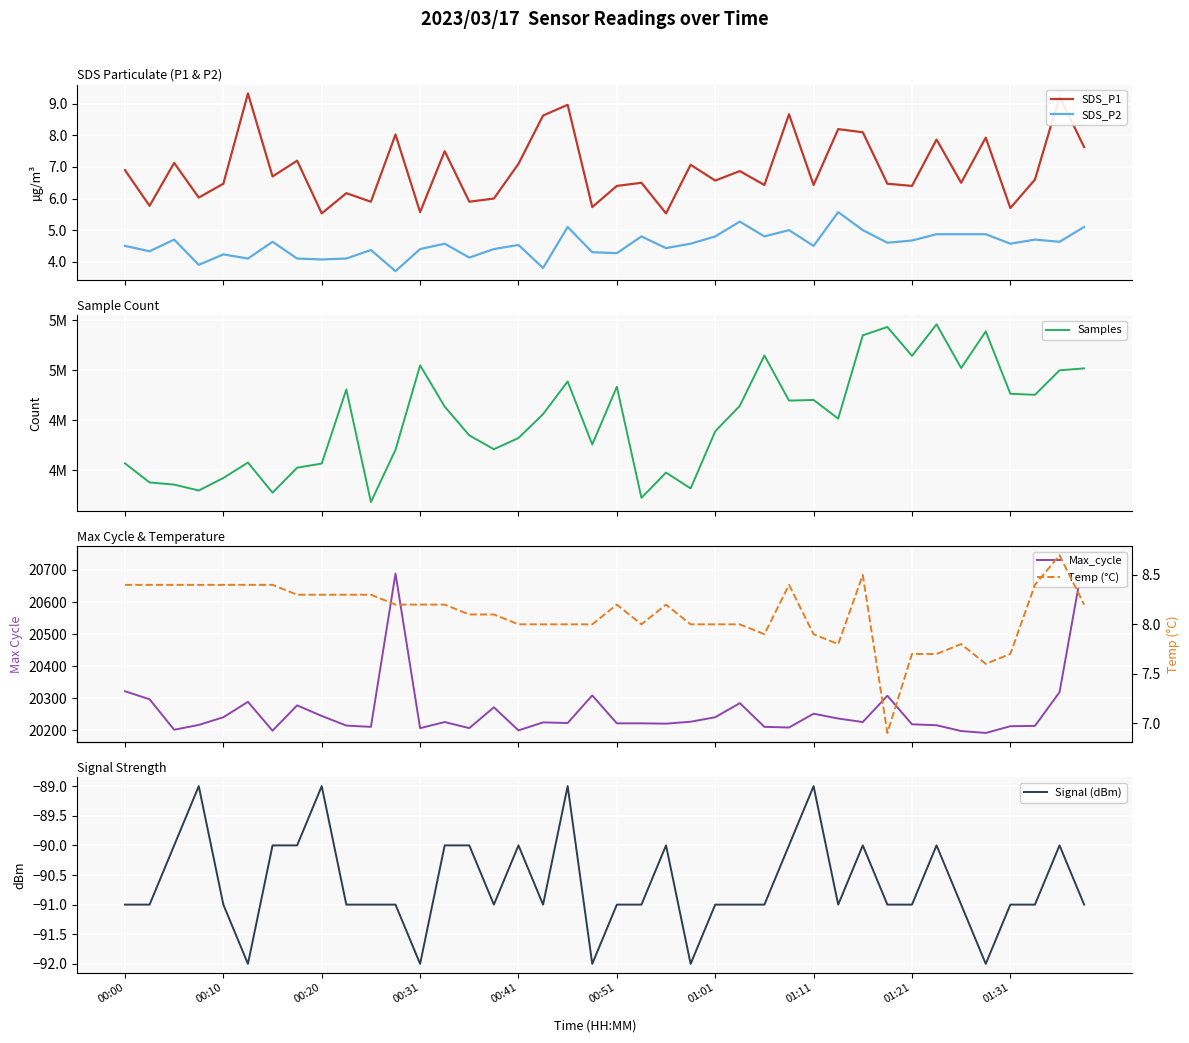

What is the highest value of the Samples series?

5009143.0